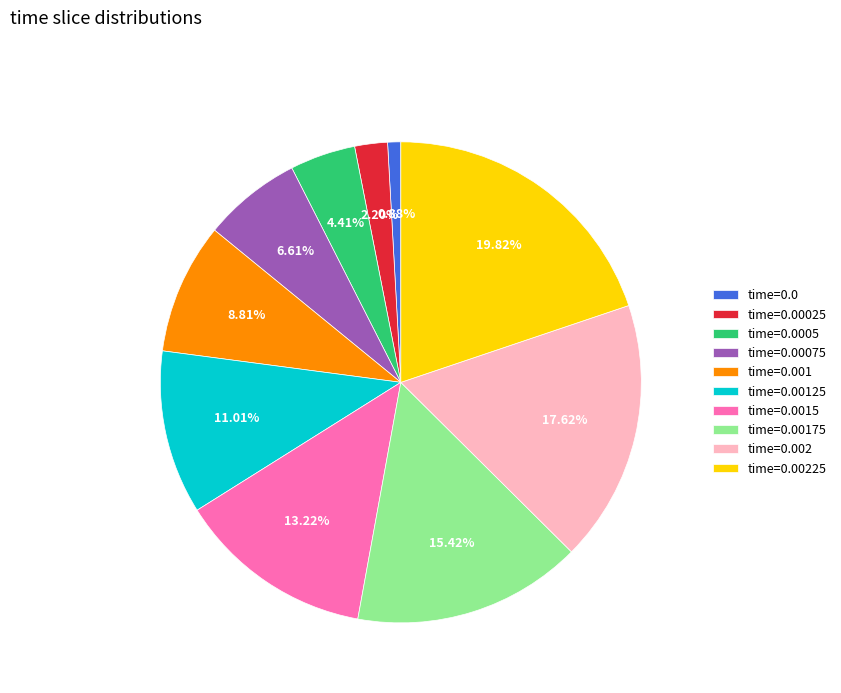

Rank the categories by value from lowest to highest.

time=0.0, time=0.00025, time=0.0005, time=0.00075, time=0.001, time=0.00125, time=0.0015, time=0.00175, time=0.002, time=0.00225